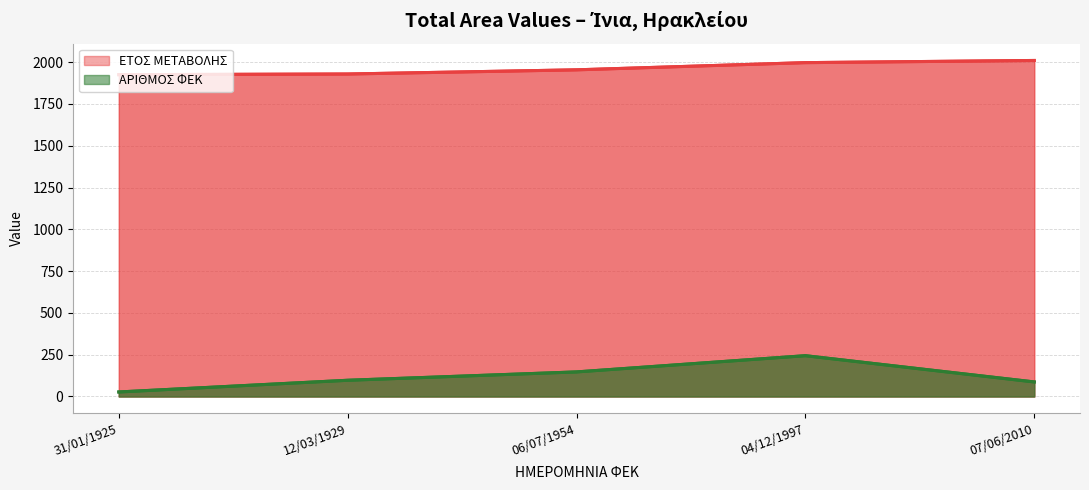

What is the label of the 4th point from the left?

04/12/1997